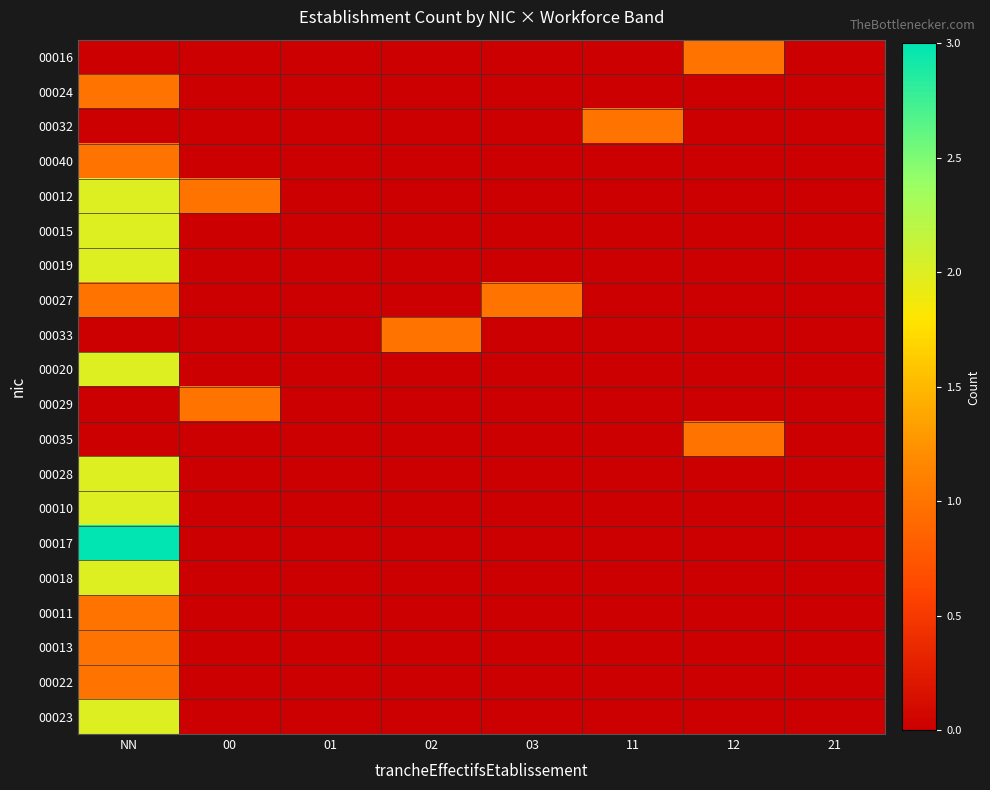

Which series changed the most between 00 and 21?

00012